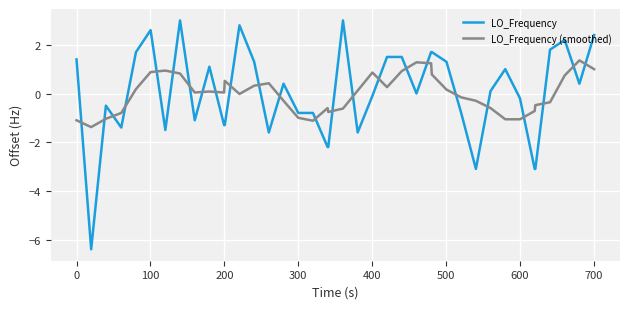

After their last crossing, which series has the higher values: LO_Frequency (smoothed) or LO_Frequency?

LO_Frequency